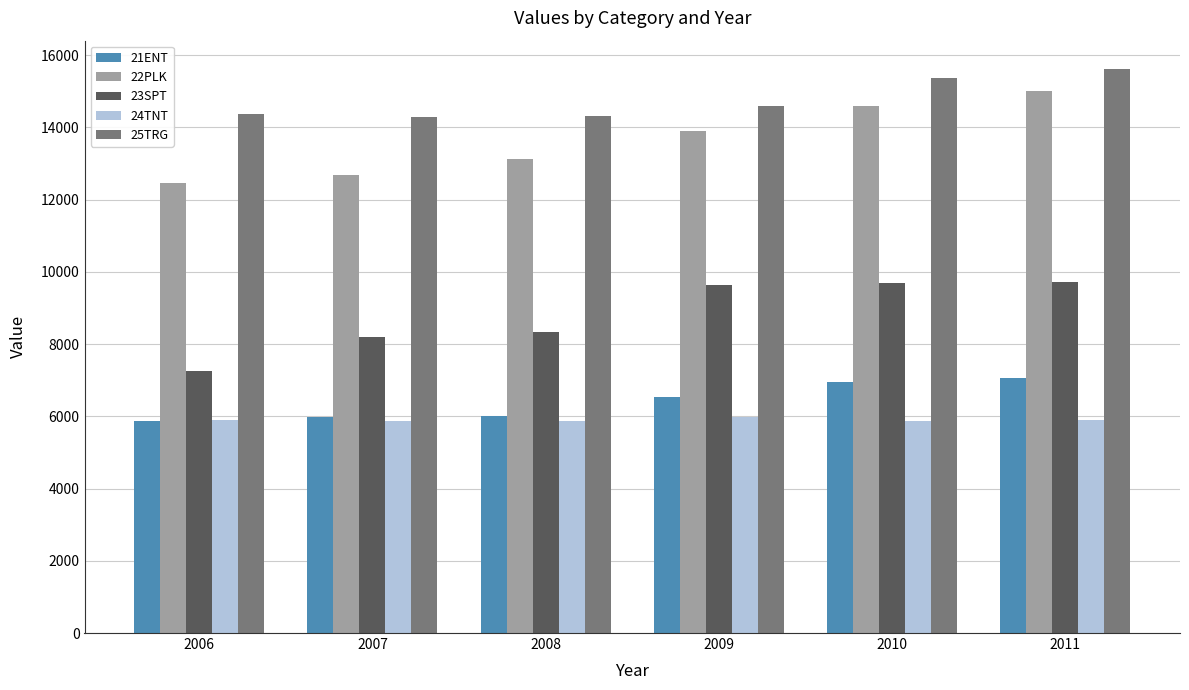

How many series are shown in this chart?

5